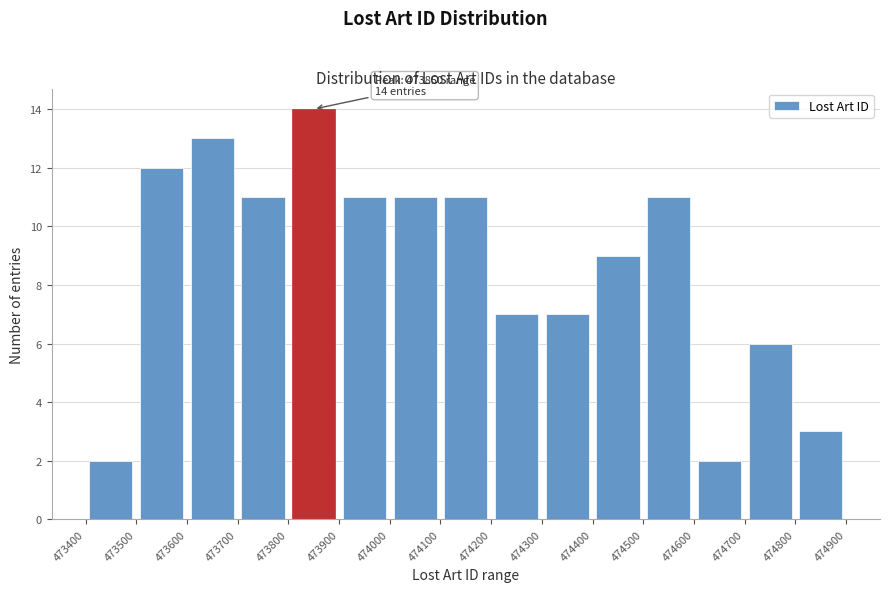

Over which range of the x-axis is the bar tallest?

473800 to 473900